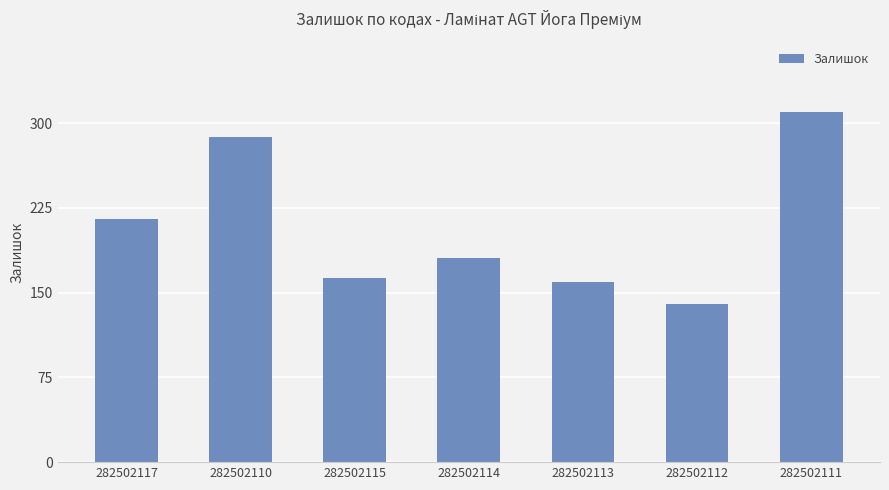

Reading left to right, transcribe all the data shown in this chart.

215	288	163	181	159	140	310